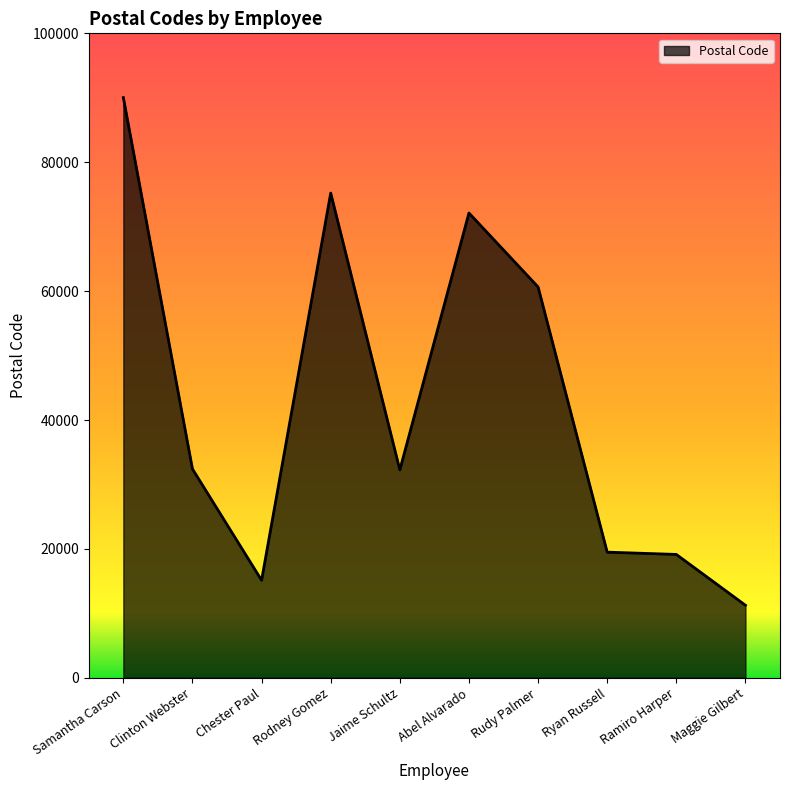

What is the smallest value displayed?

11254